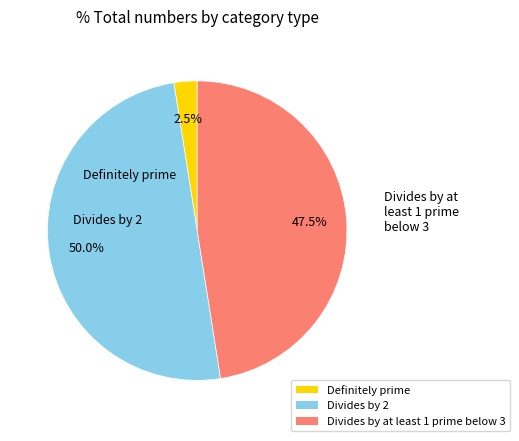

How many segments does this pie chart have?

3